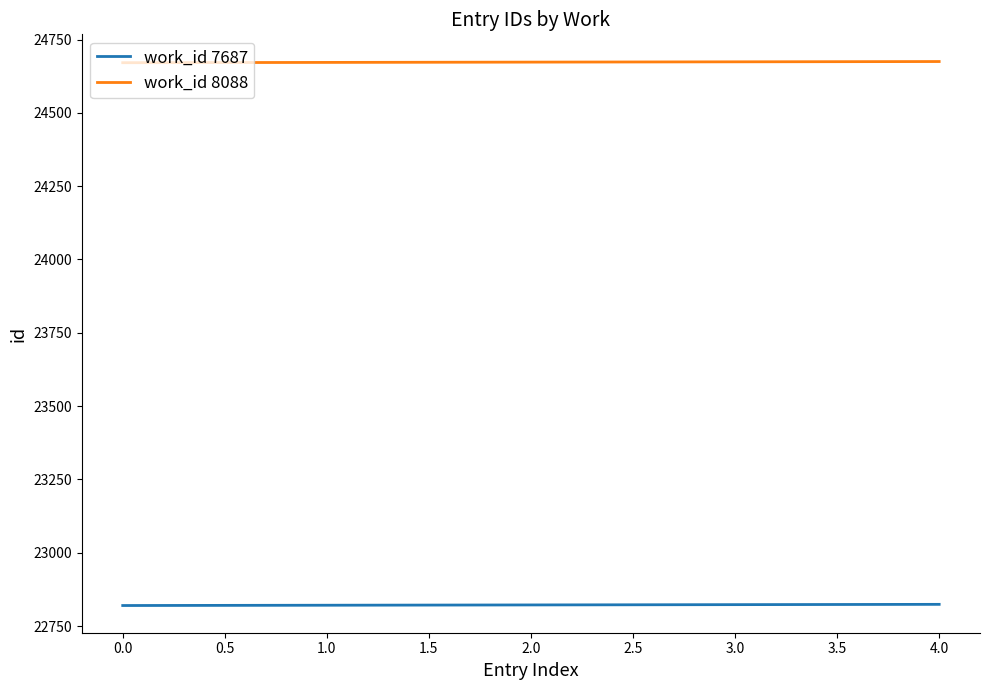

How many work_id 7687 values are between 22821 and 22823?

3